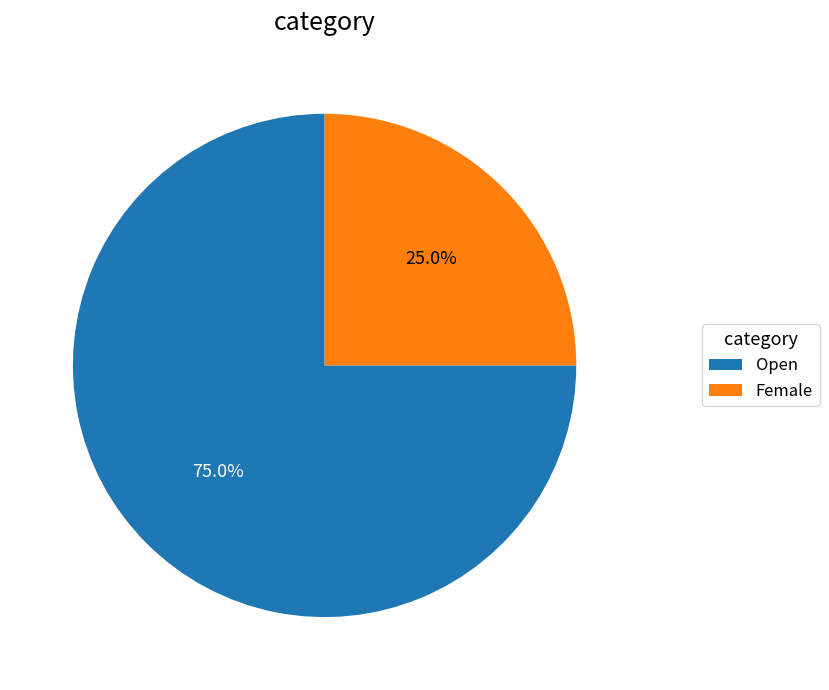

To the nearest percent, what portion does Open represent?

75%